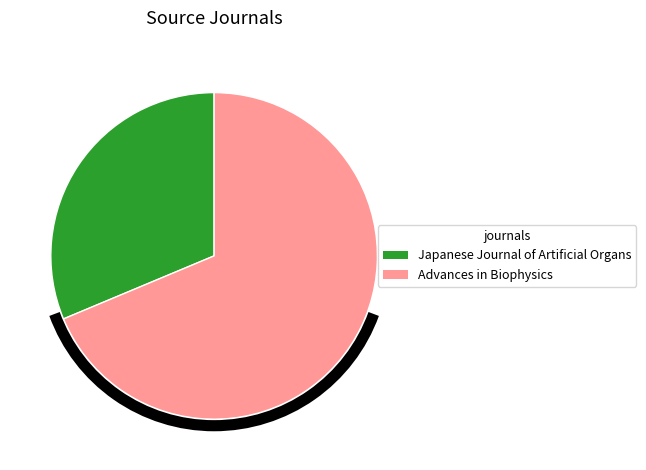

What is the smallest slice in the pie chart?

Japanese Journal of Artificial Organs